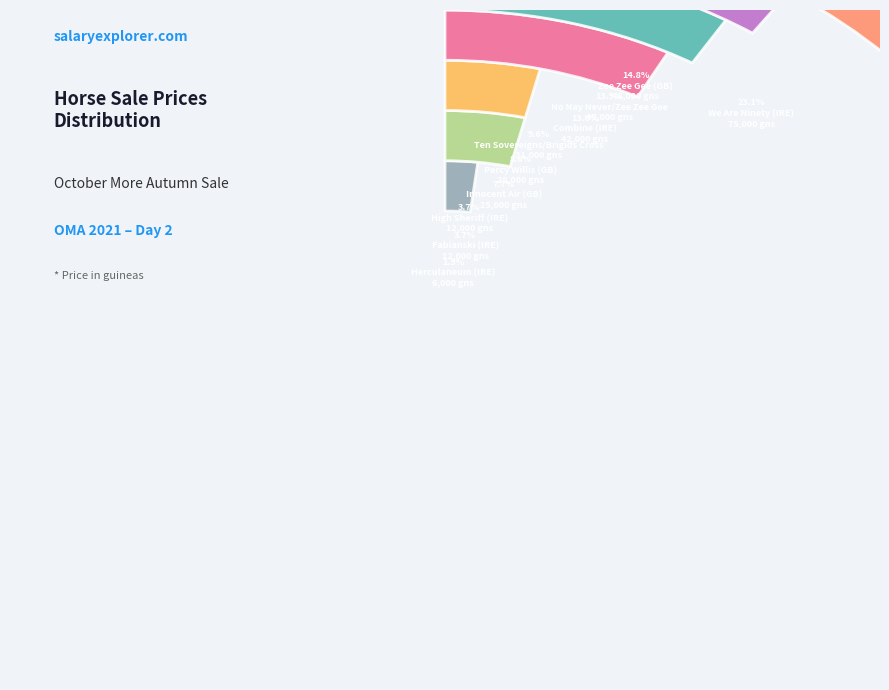

To the nearest percent, what is the difference between the largest and smallest slice percentages?

21%